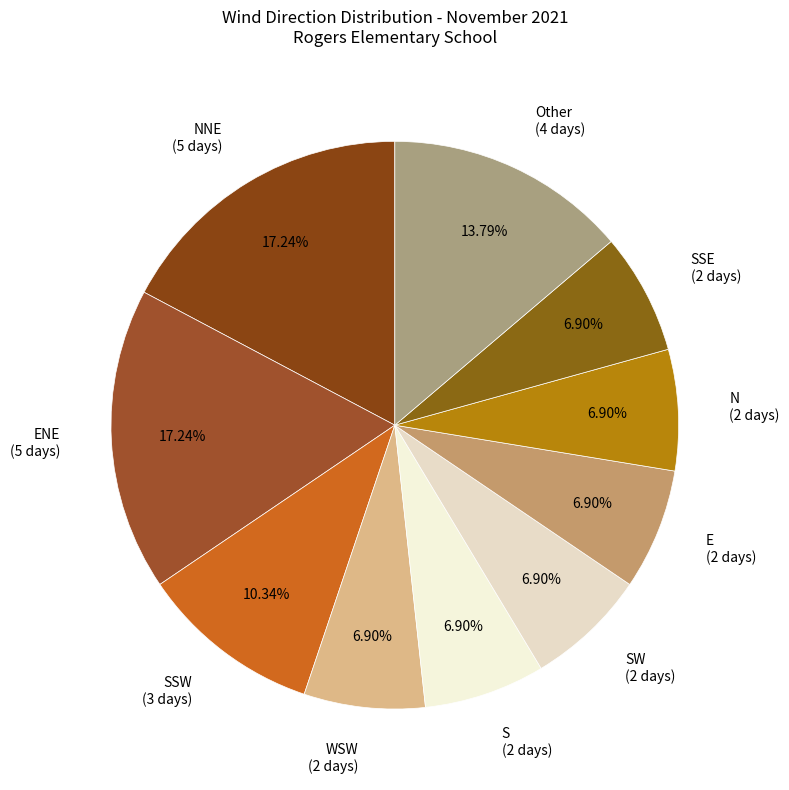

Does any single category account for the majority?

No